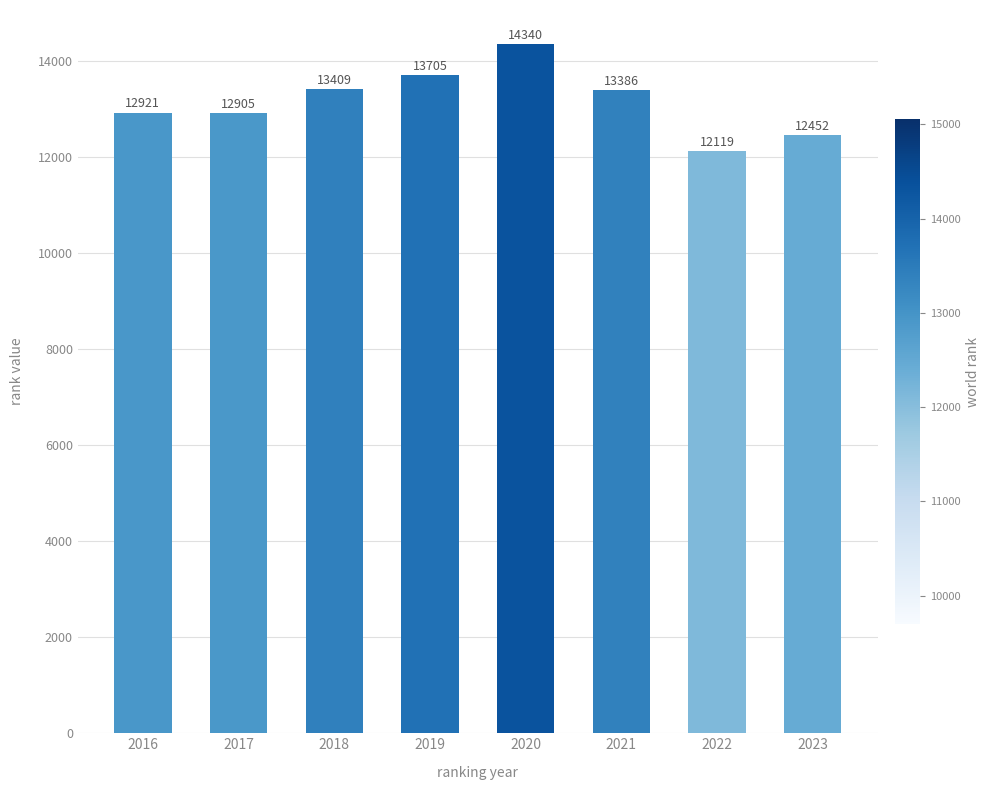

Reading left to right, transcribe all the data shown in this chart.

12921	12905	13409	13705	14340	13386	12119	12452